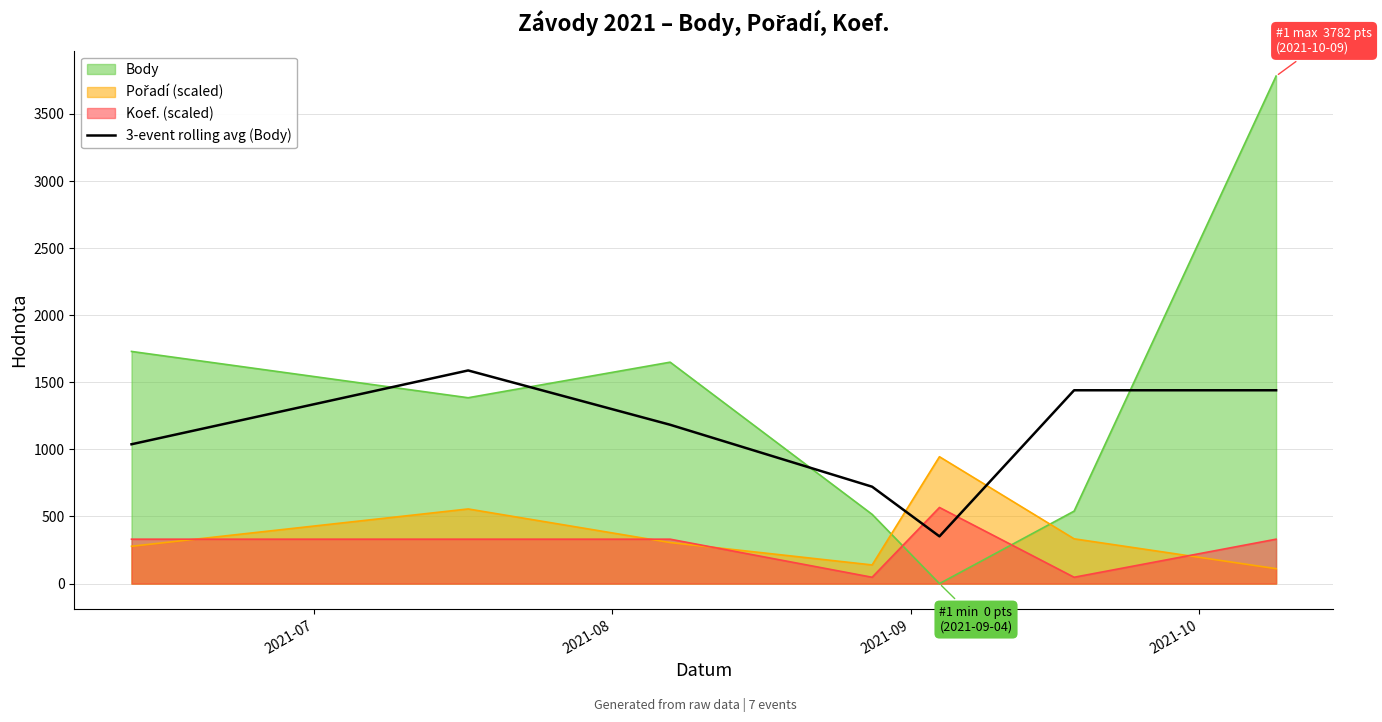

How many series are shown in this chart?

4